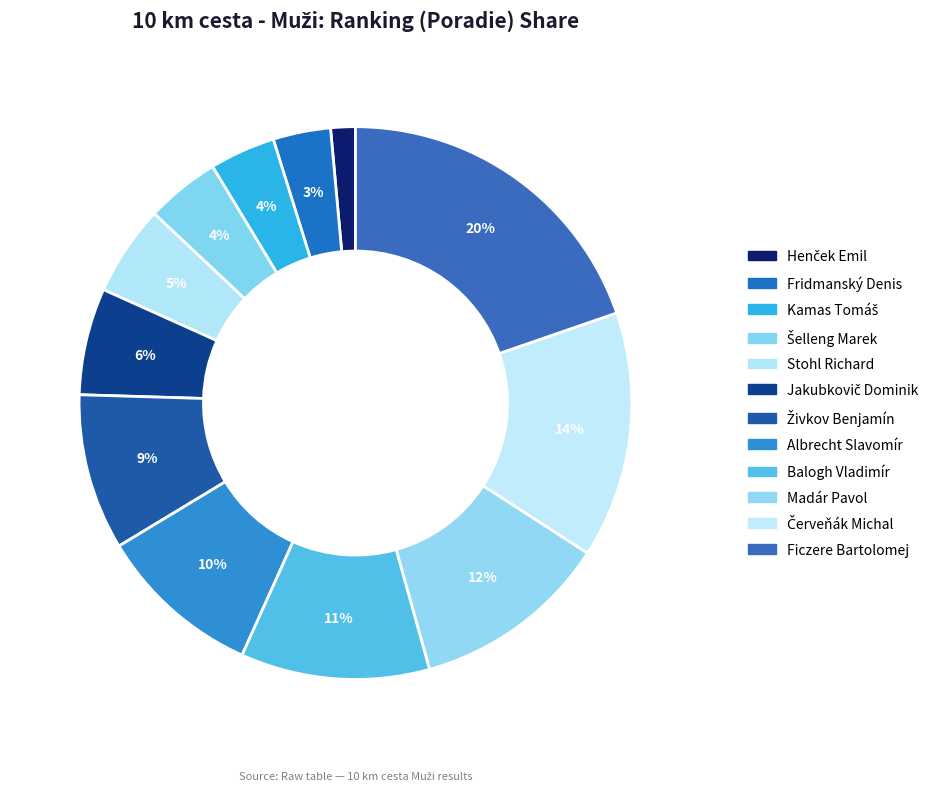

How many slices are in this pie chart?

12